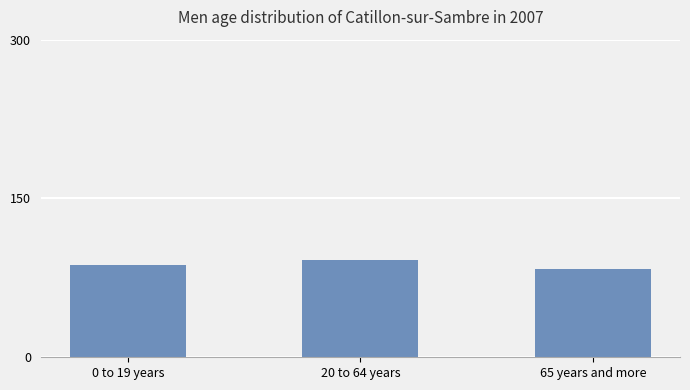

True or false: the data shows 83 at 65 years and more.

True